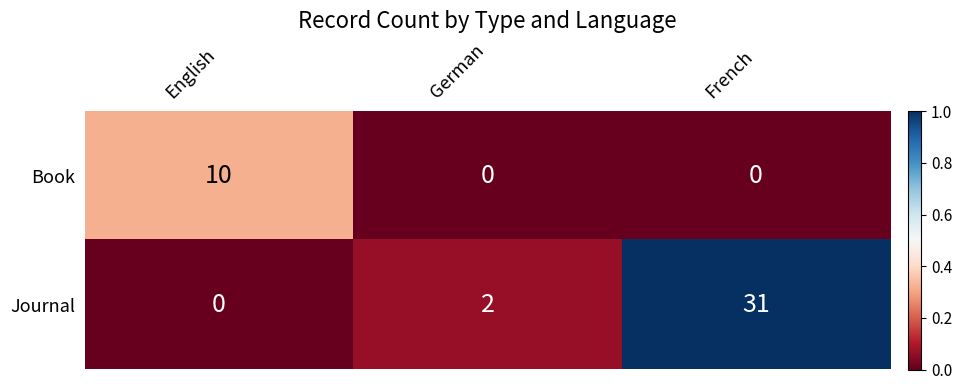

Reading left to right, what are all the values shown in this chart?

Book: English=10	German=0	French=0
Journal: English=0	German=2	French=31